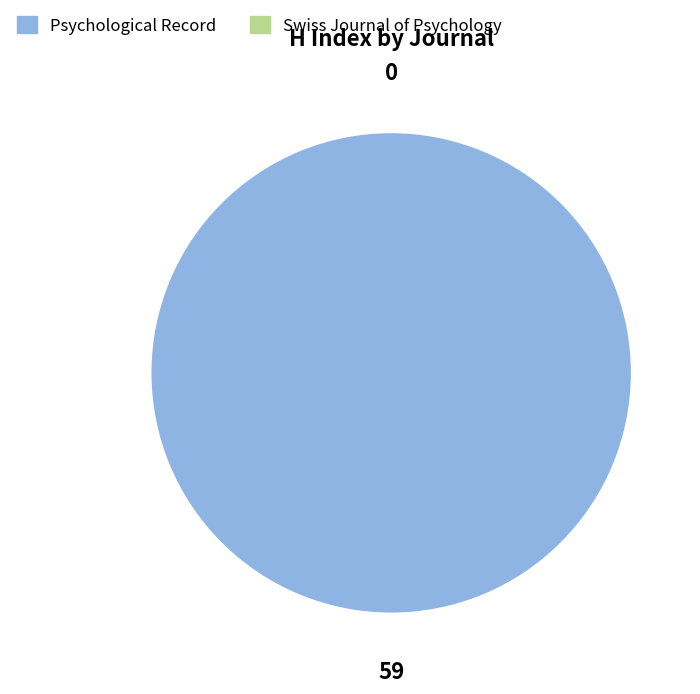

What is the change in value from Psychological Record to Swiss Journal of Psychology?

-59